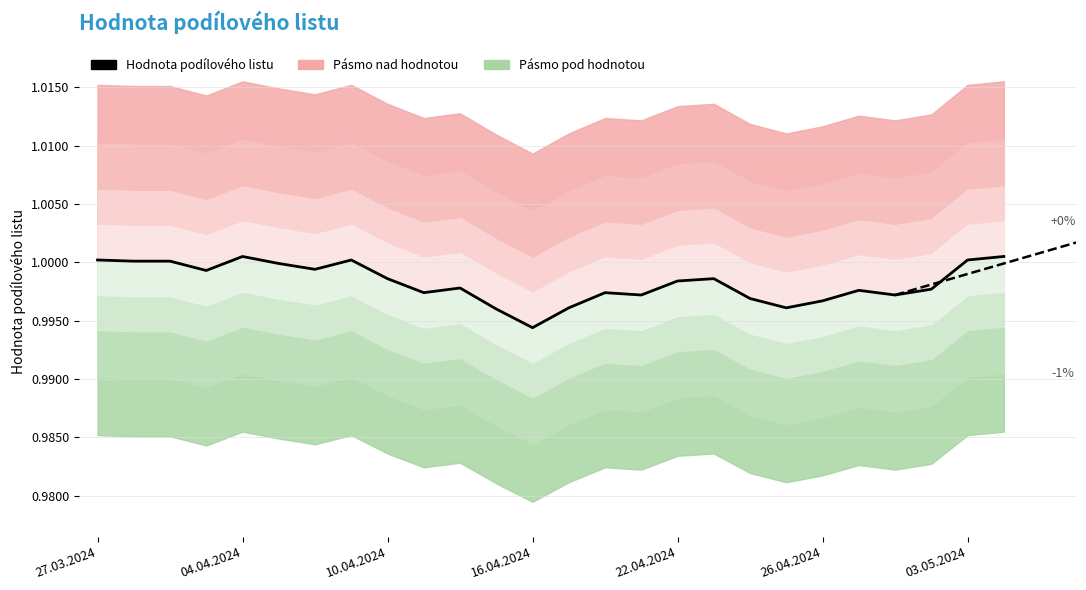

How many points are higher than both their immediate neighbors (excluding endpoints)?

6